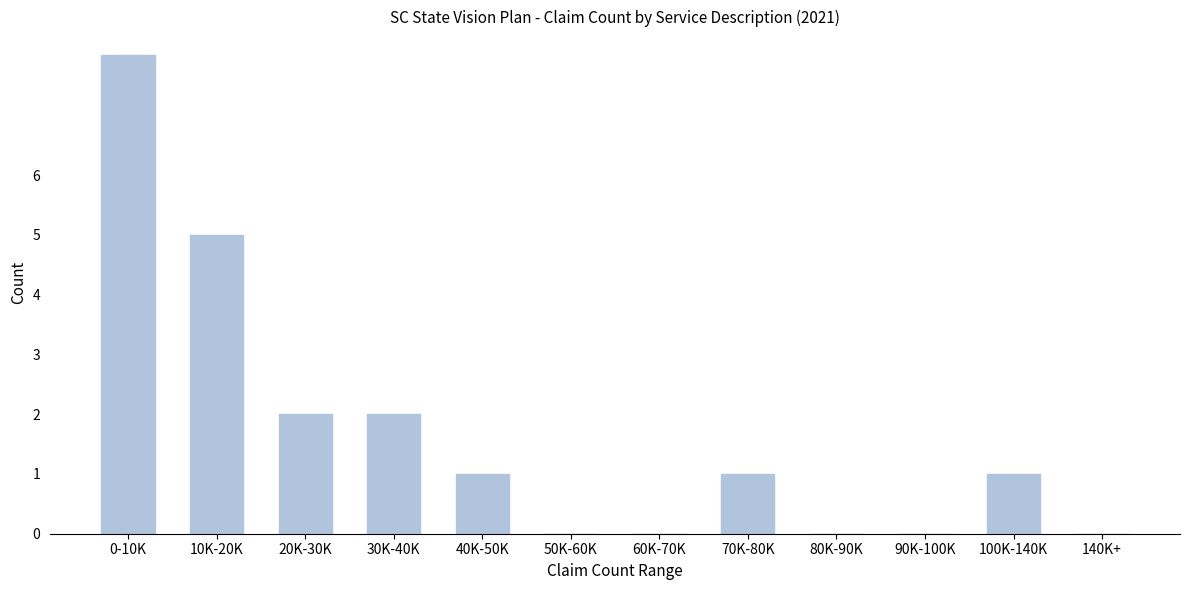

Reading left to right, list all the values displayed in this chart.

0-10K=8	10K-20K=5	20K-30K=2	30K-40K=2	40K-50K=1	50K-60K=0	60K-70K=0	70K-80K=1	80K-90K=0	90K-100K=0	100K-140K=1	140K+=0